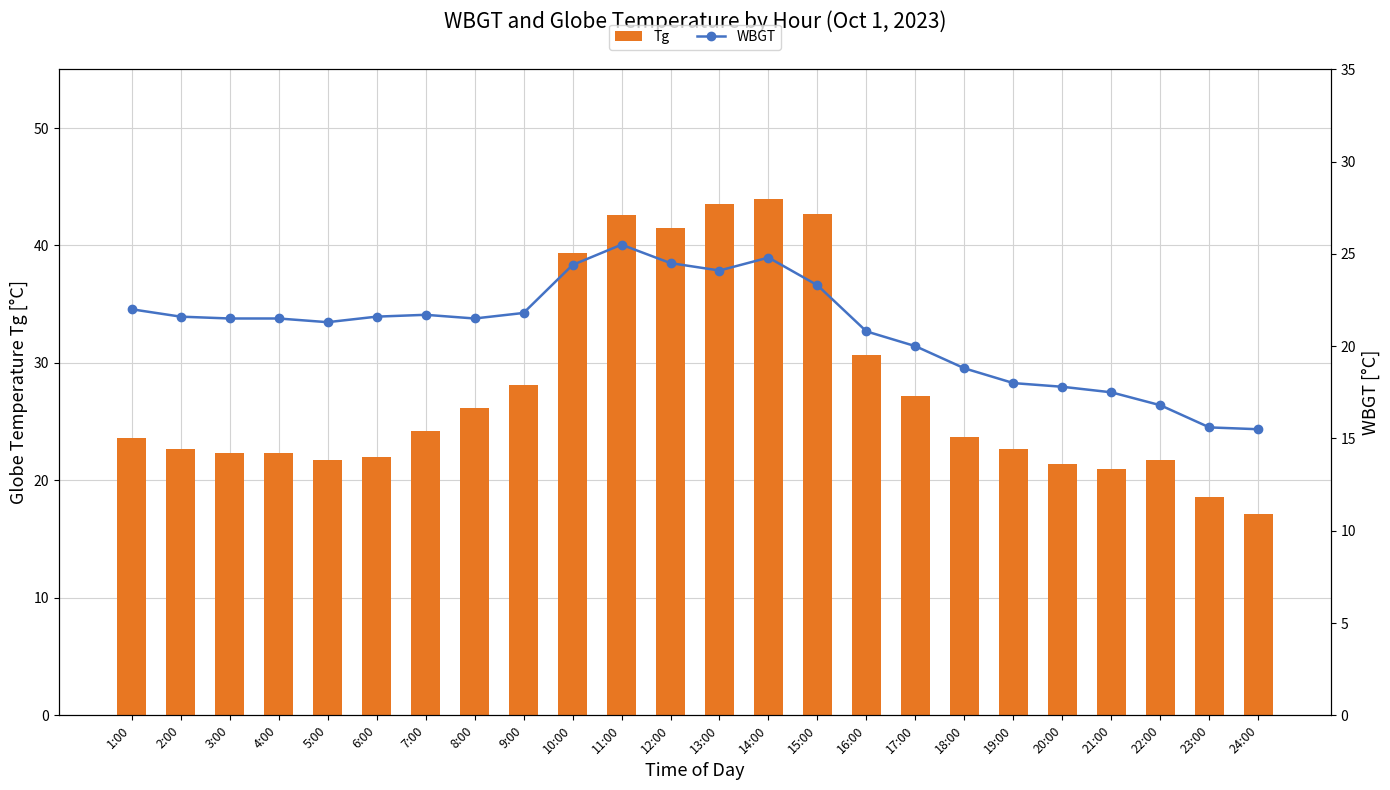

Which series has the widest spread of values?

Tg